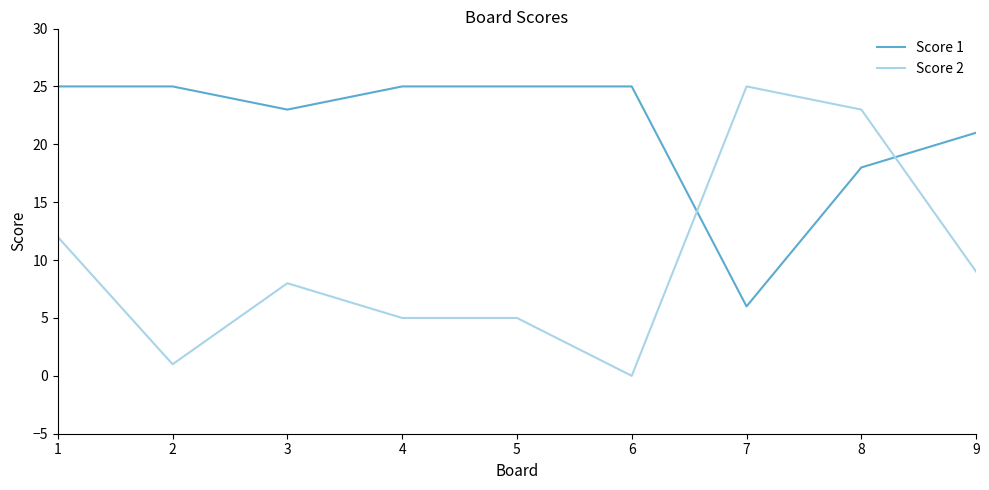

How many lines are shown in the chart?

2